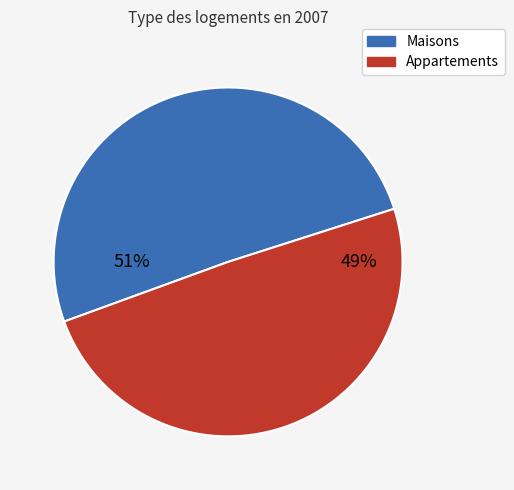

Does any single category account for the majority?

Yes